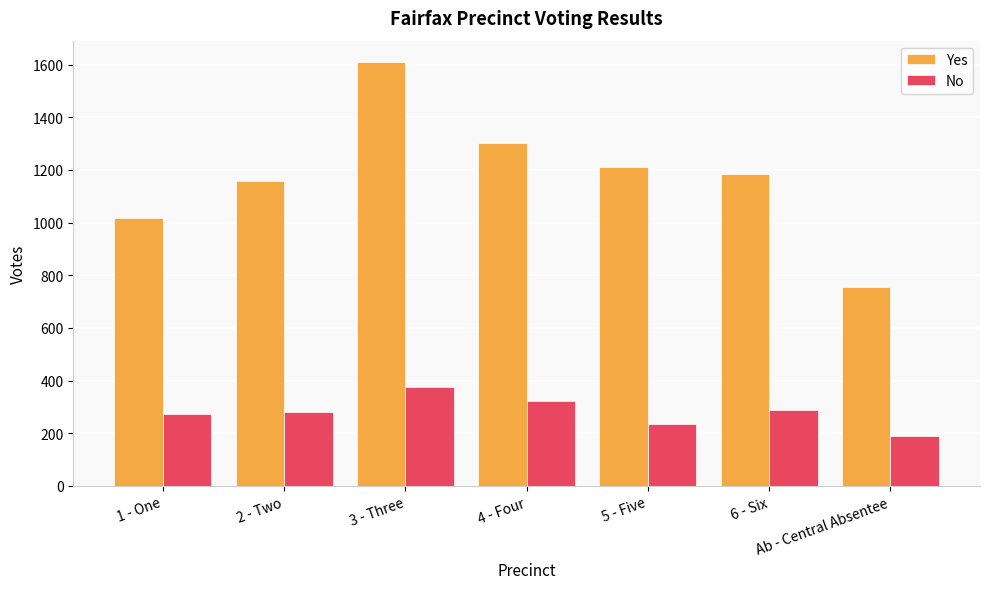

Which category has the lowest value in the No series?

Ab - Central Absentee